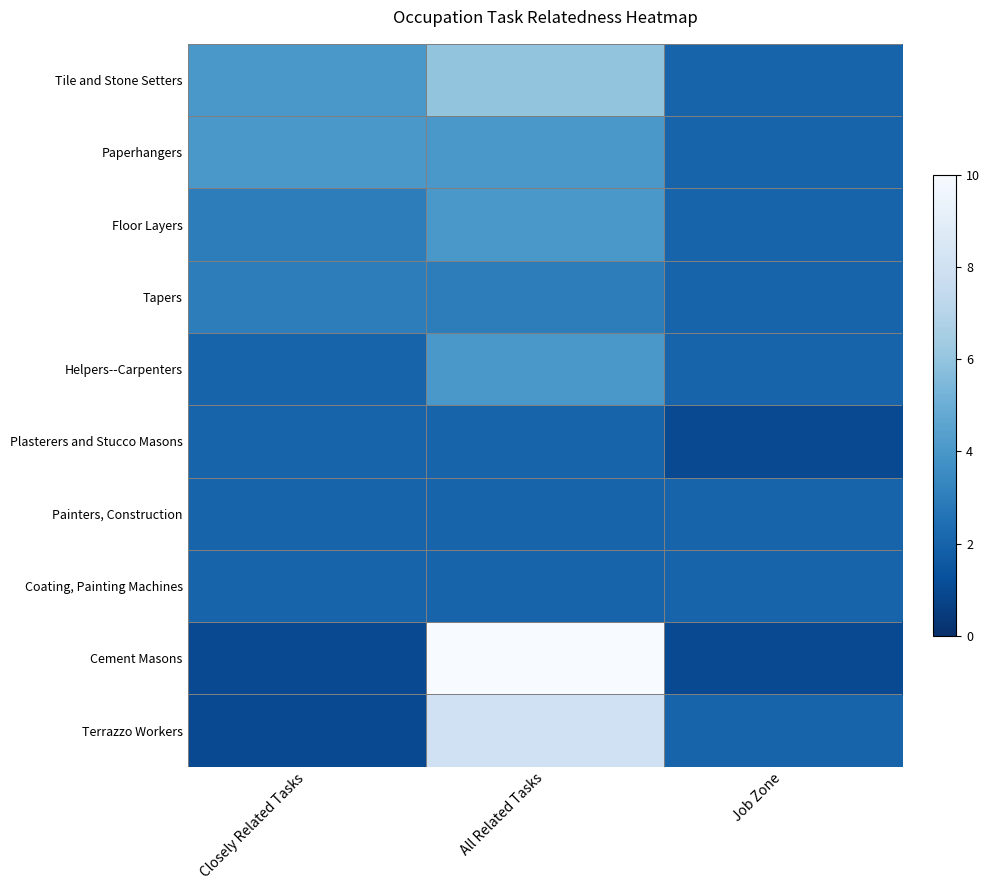

Reading left to right, what are all the values shown in this chart?

Tile and Stone Setters: Closely Related Tasks=4	All Related Tasks=6	Job Zone=2
Paperhangers: Closely Related Tasks=4	All Related Tasks=4	Job Zone=2
Floor Layers: Closely Related Tasks=3	All Related Tasks=4	Job Zone=2
Tapers: Closely Related Tasks=3	All Related Tasks=3	Job Zone=2
Helpers--Carpenters: Closely Related Tasks=2	All Related Tasks=4	Job Zone=2
Plasterers and Stucco Masons: Closely Related Tasks=2	All Related Tasks=2	Job Zone=1
Painters, Construction: Closely Related Tasks=2	All Related Tasks=2	Job Zone=2
Coating, Painting Machines: Closely Related Tasks=2	All Related Tasks=2	Job Zone=2
Cement Masons: Closely Related Tasks=1	All Related Tasks=10	Job Zone=1
Terrazzo Workers: Closely Related Tasks=1	All Related Tasks=8	Job Zone=2